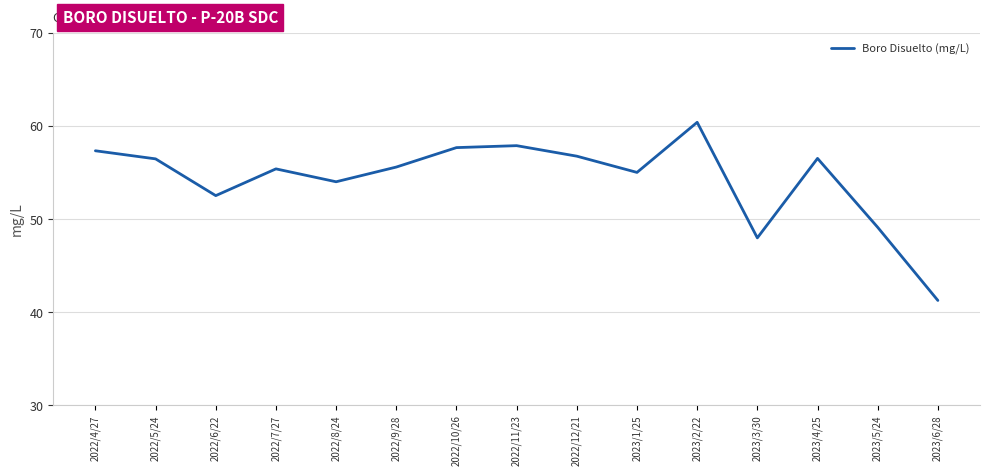

Reading left to right, list all the values displayed in this chart.

2022/4/27=57.4	2022/5/24=56.5	2022/6/22=52.5	2022/7/27=55.4	2022/8/24=54.0	2022/9/28=55.6	2022/10/26=57.7	2022/11/23=57.9	2022/12/21=56.8	2023/1/25=55.0	2023/2/22=60.4	2023/3/30=48.0	2023/4/25=56.5	2023/5/24=49.1	2023/6/28=41.3